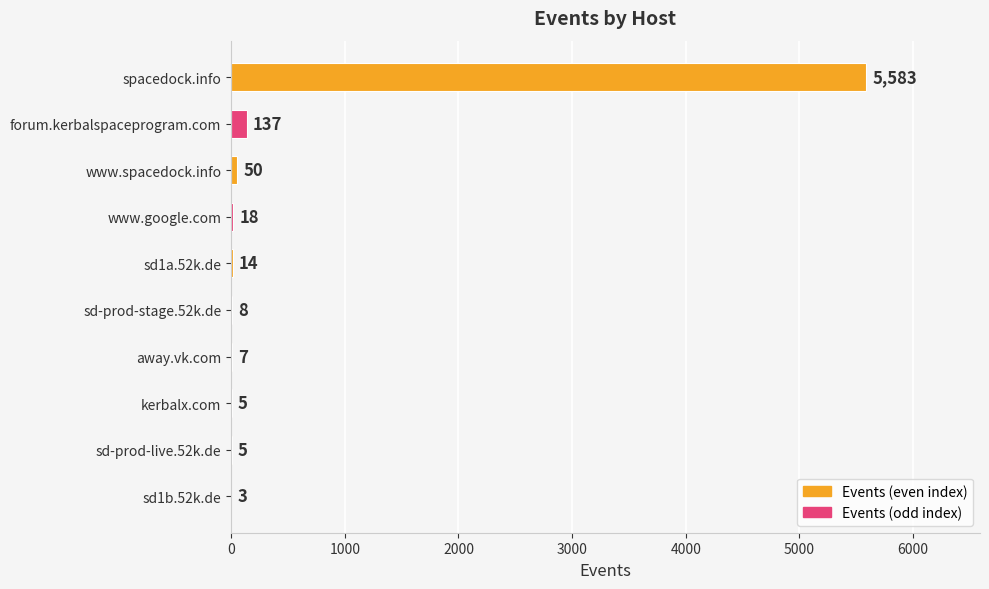

What is the sum of the values at sd-prod-stage.52k.de and www.spacedock.info?

58